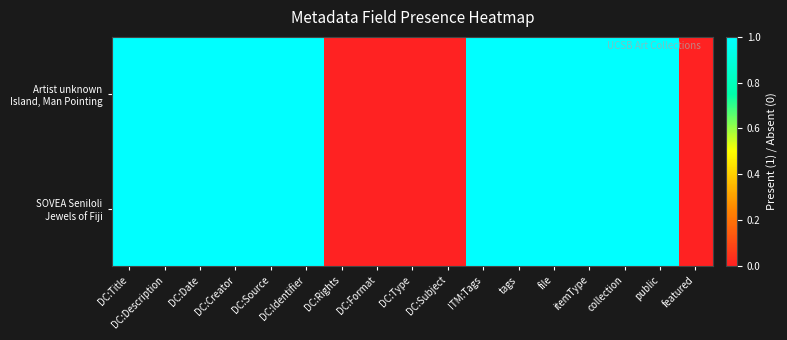

Rank the series at DC:Subject from lowest to highest value.

Artist unknown Island, Man Pointing, SOVEA Seniloli Jewels of Fiji